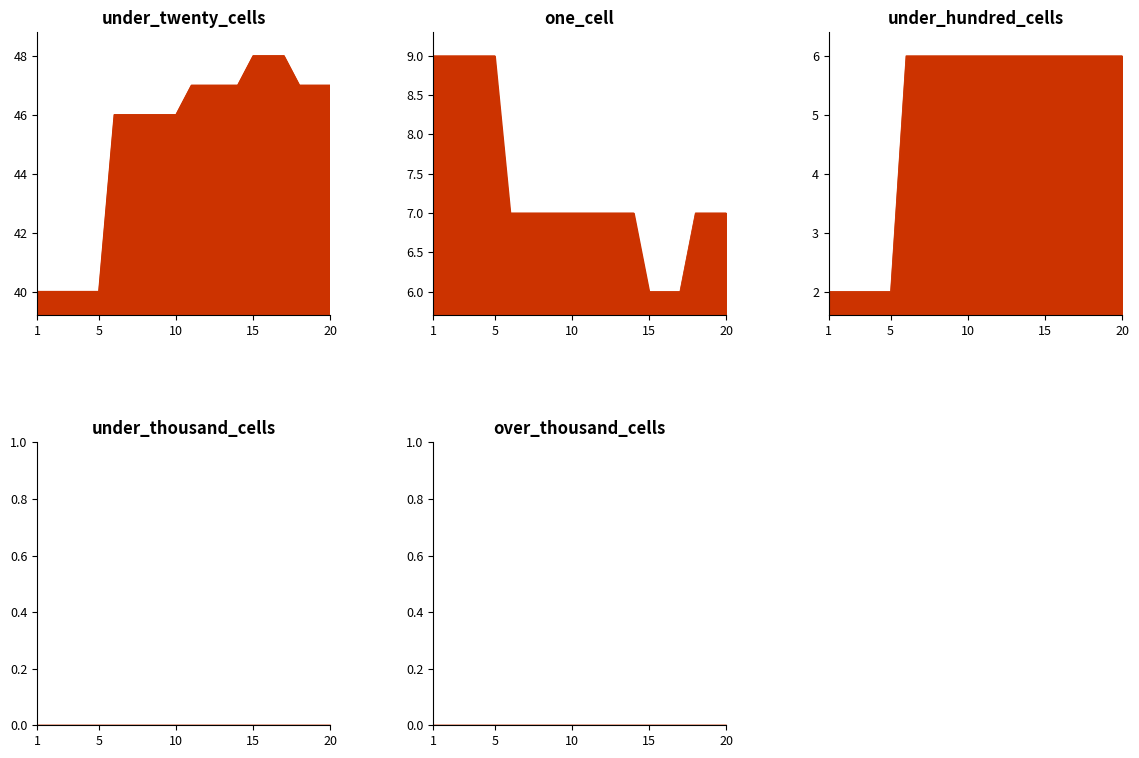

What is the label of the 3rd point from the right?

2022-04-01